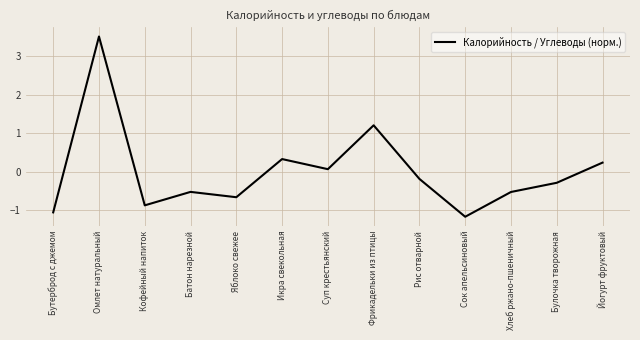

What is the change in value from Омлет натуральный to Кофейный напиток?

-4.4